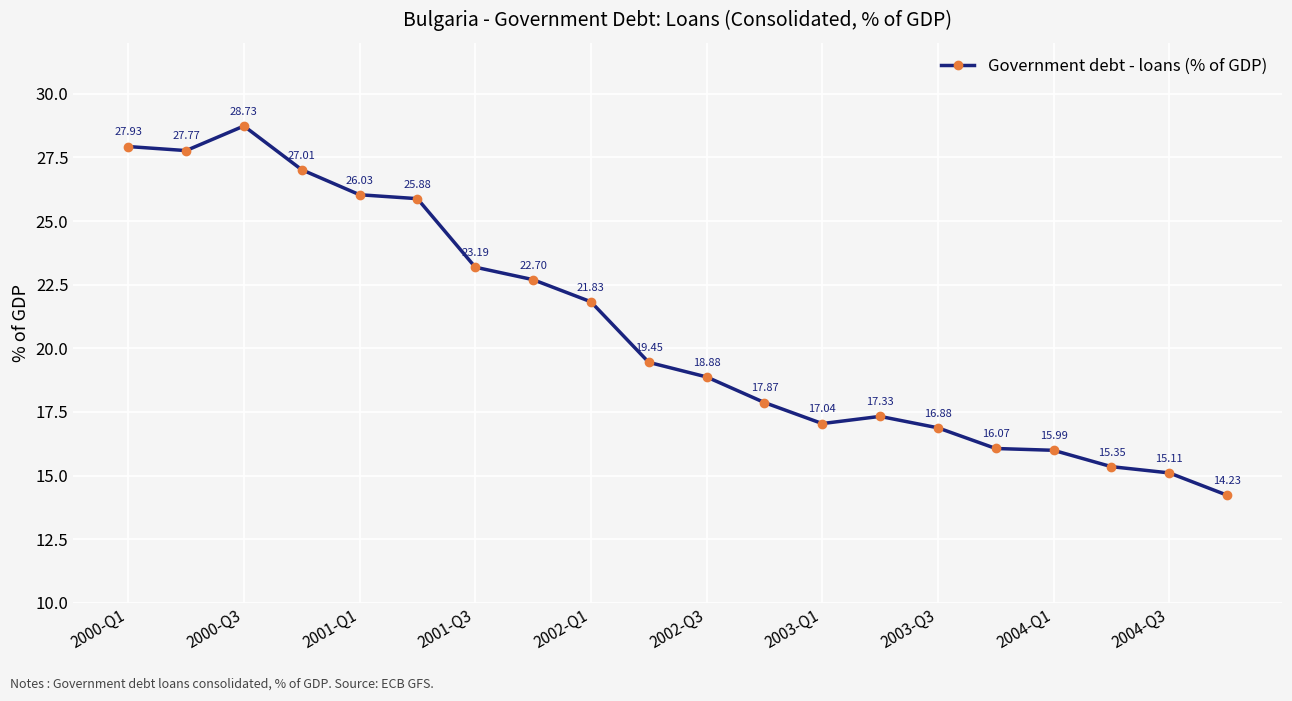

How many points are higher than both their immediate neighbors (excluding endpoints)?

2